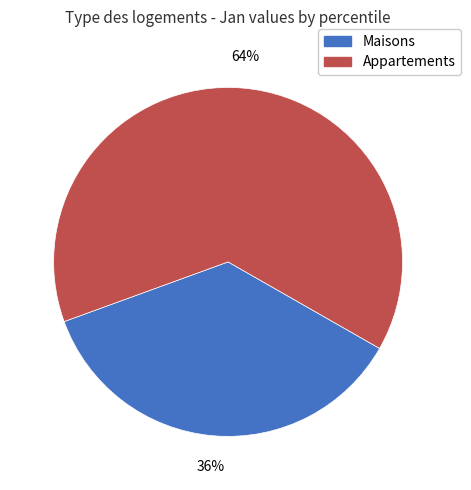

Is there a majority slice in this chart?

Yes